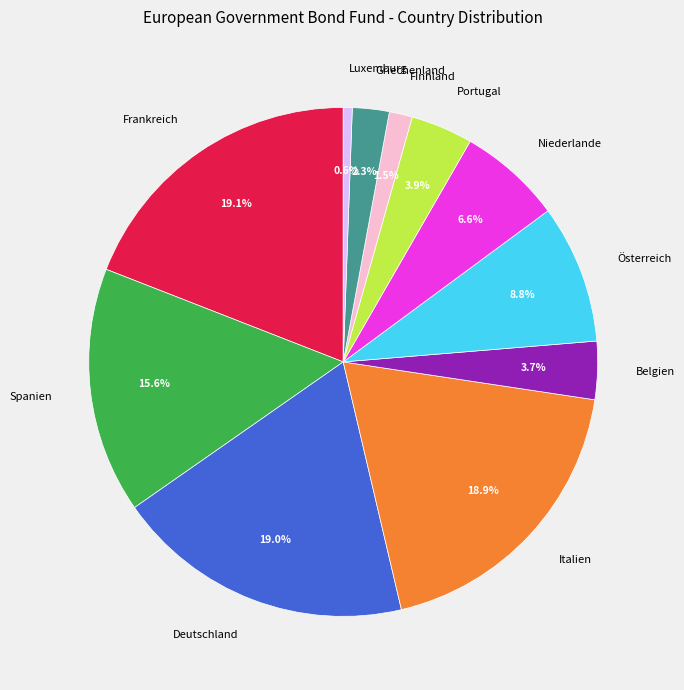

To the nearest percent, what portion does Niederlande represent?

7%